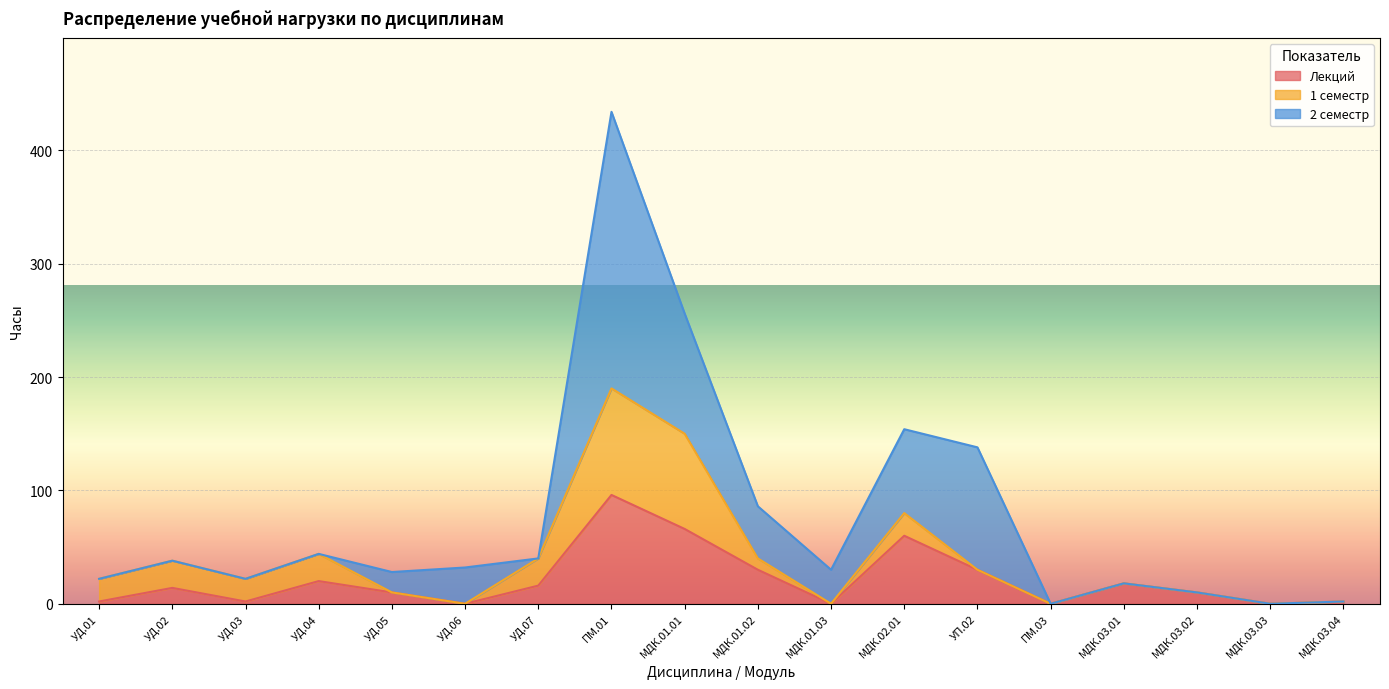

After their last crossing, which series has the higher values: Лекций or 1 семестр?

Лекций